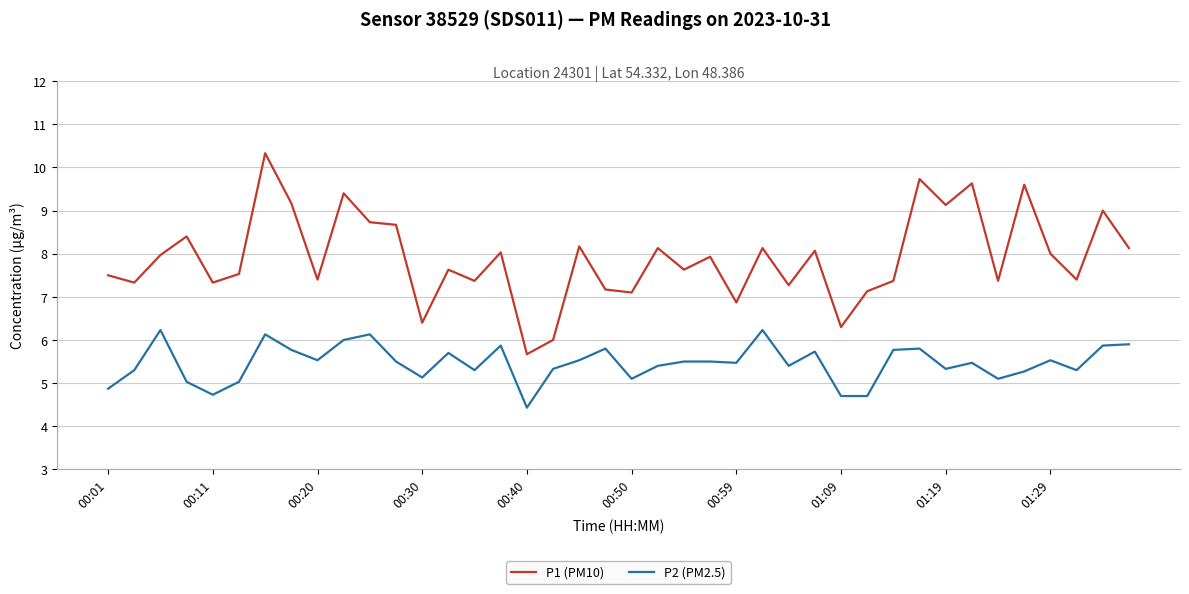

How many values in the P1 (PM10) series exceed 7?

35